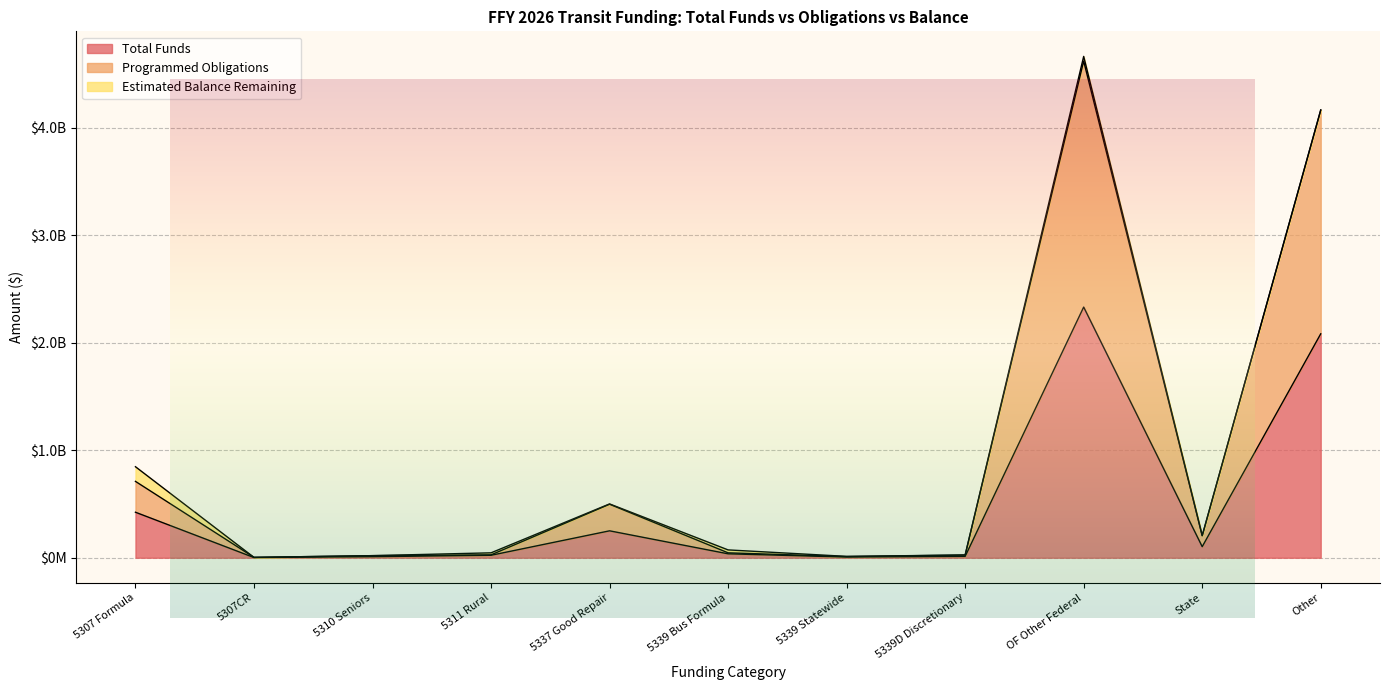

Is it true that Programmed Obligations equals 10775796 at 5339 Statewide?

True